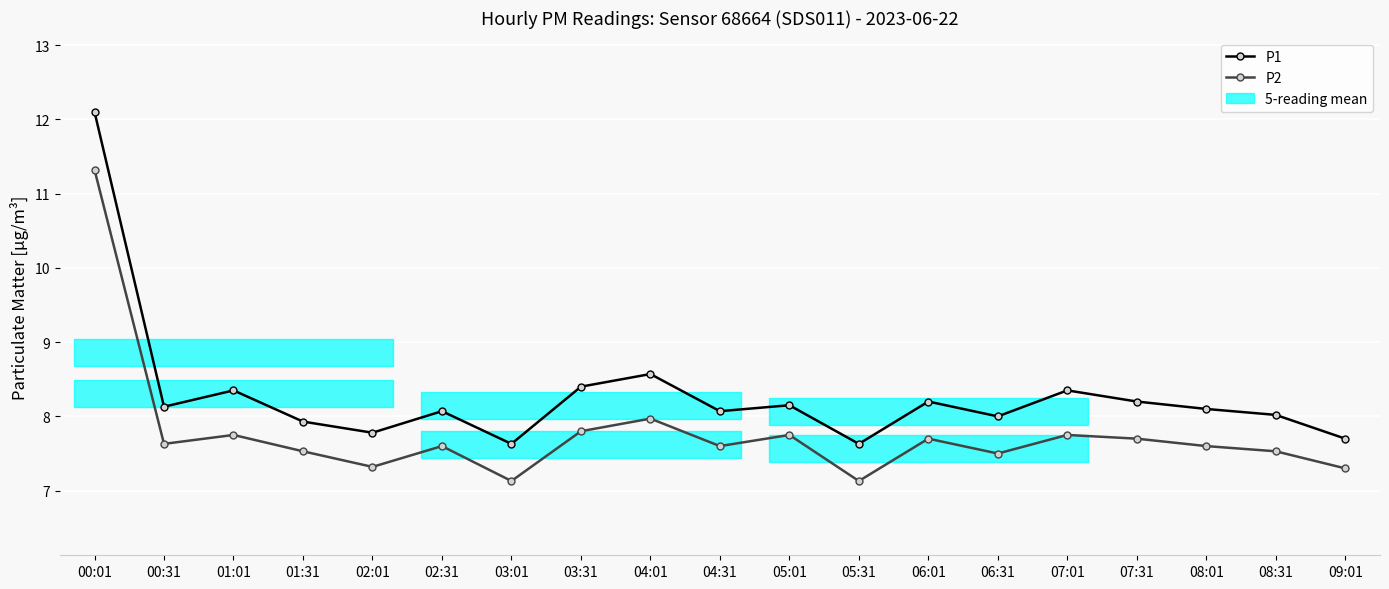

What is the difference between the maximum and second lowest values in the P2 series?

4.2